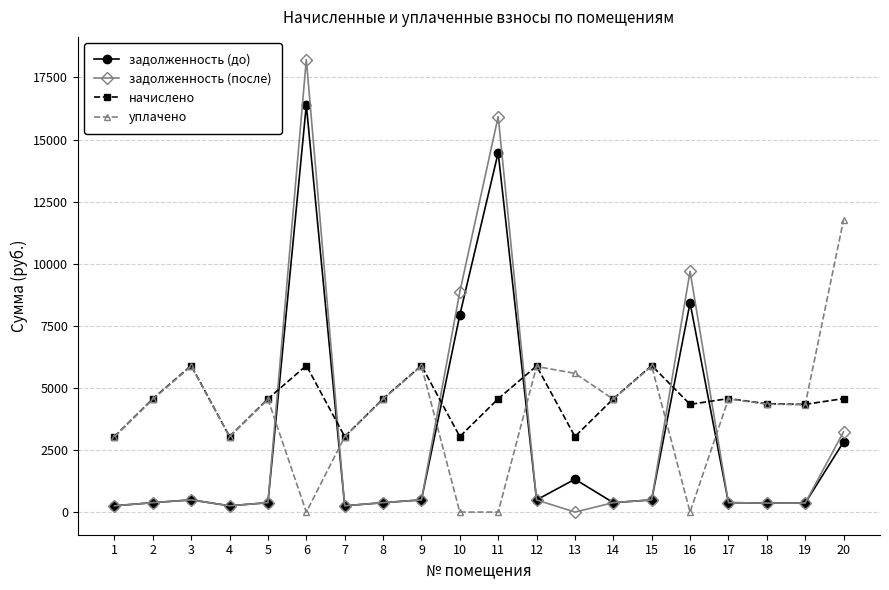

What is the difference between the maximum and second lowest values in the начислено series?

2859.8